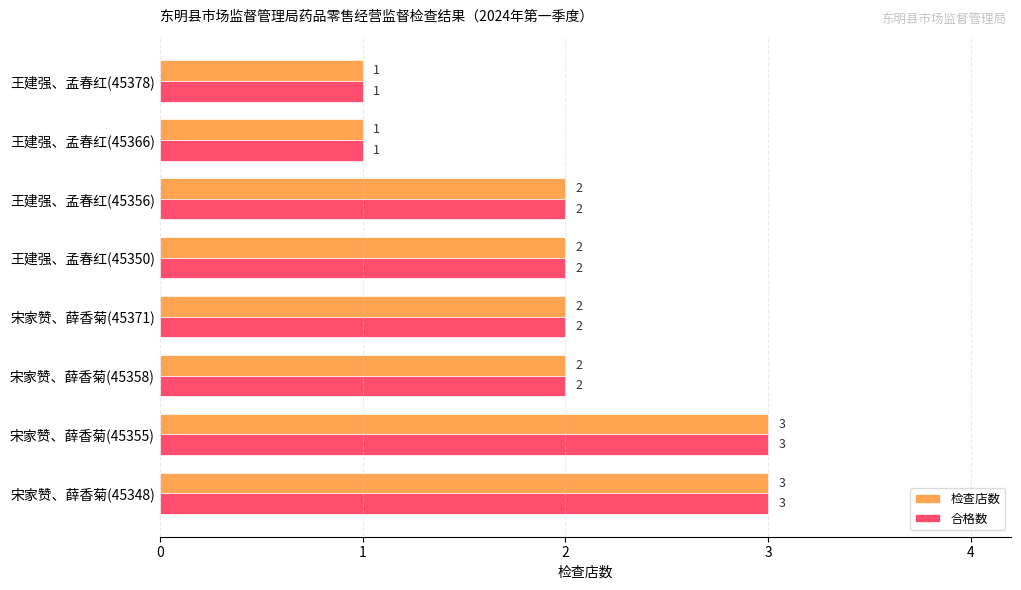

What is the minimum value shown in the chart?

1